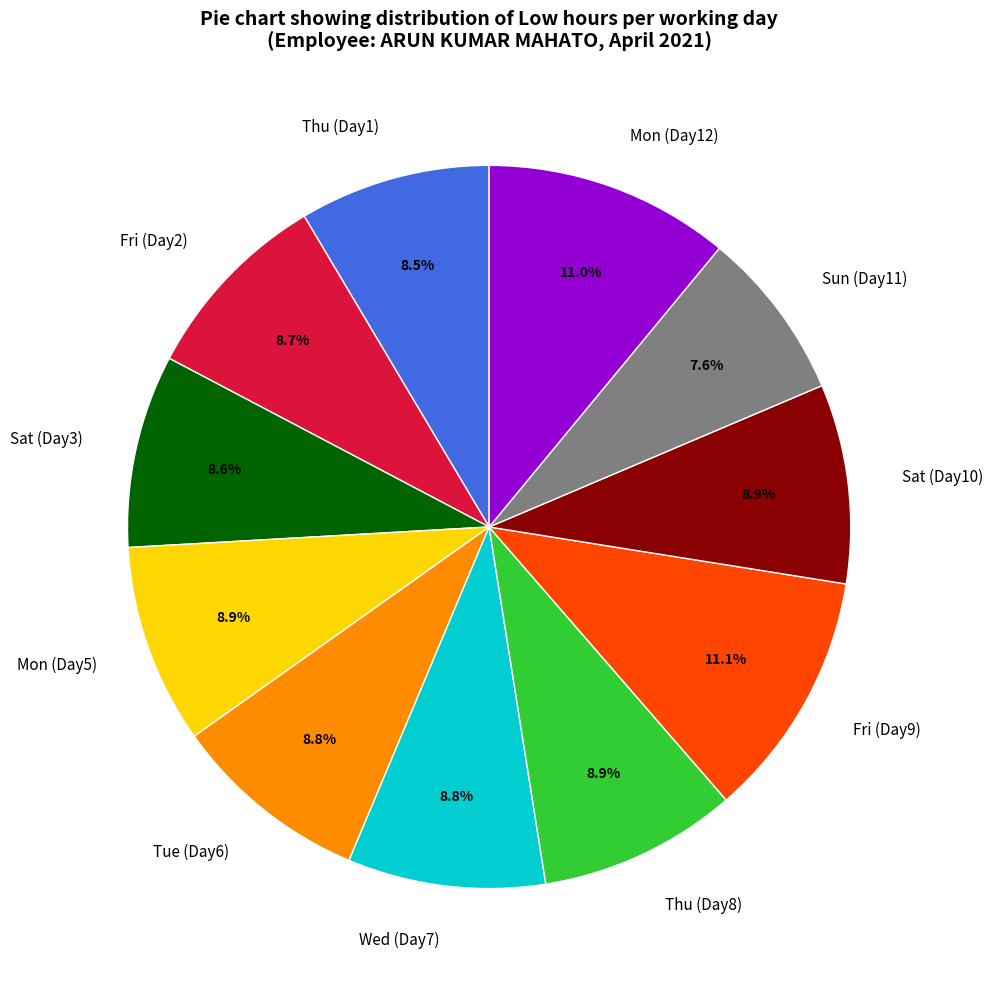

Does Fri (Day9) represent more than half of the total?

No